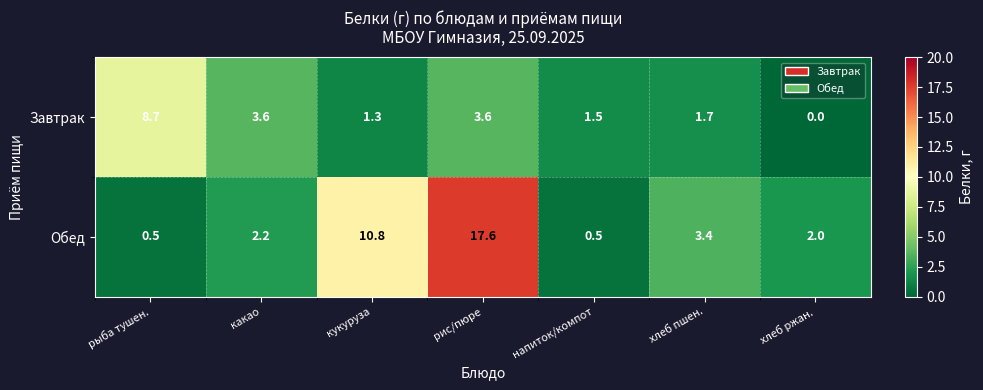

At which category does the chart reach its peak across all series?

рис/пюре